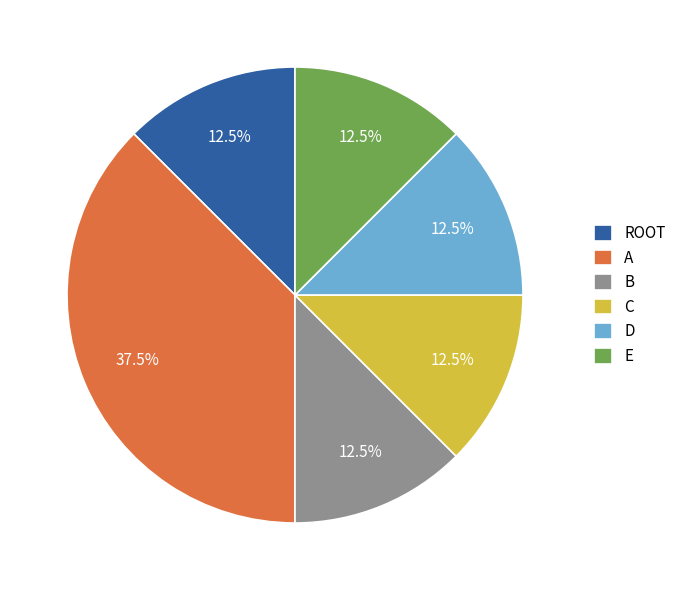

What portion of the pie excludes A?

62.5%